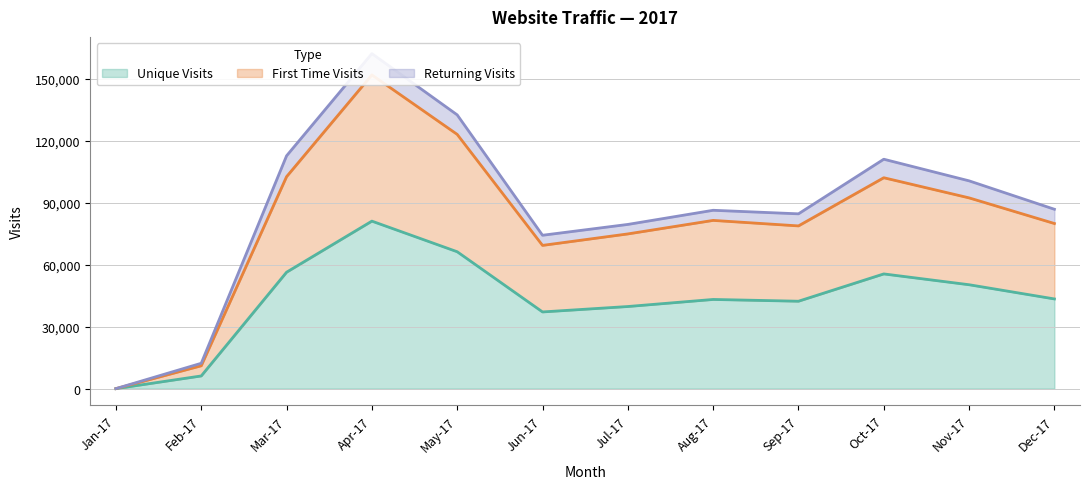

Which category has the lowest value in the First Time Visits series?

Jan-17